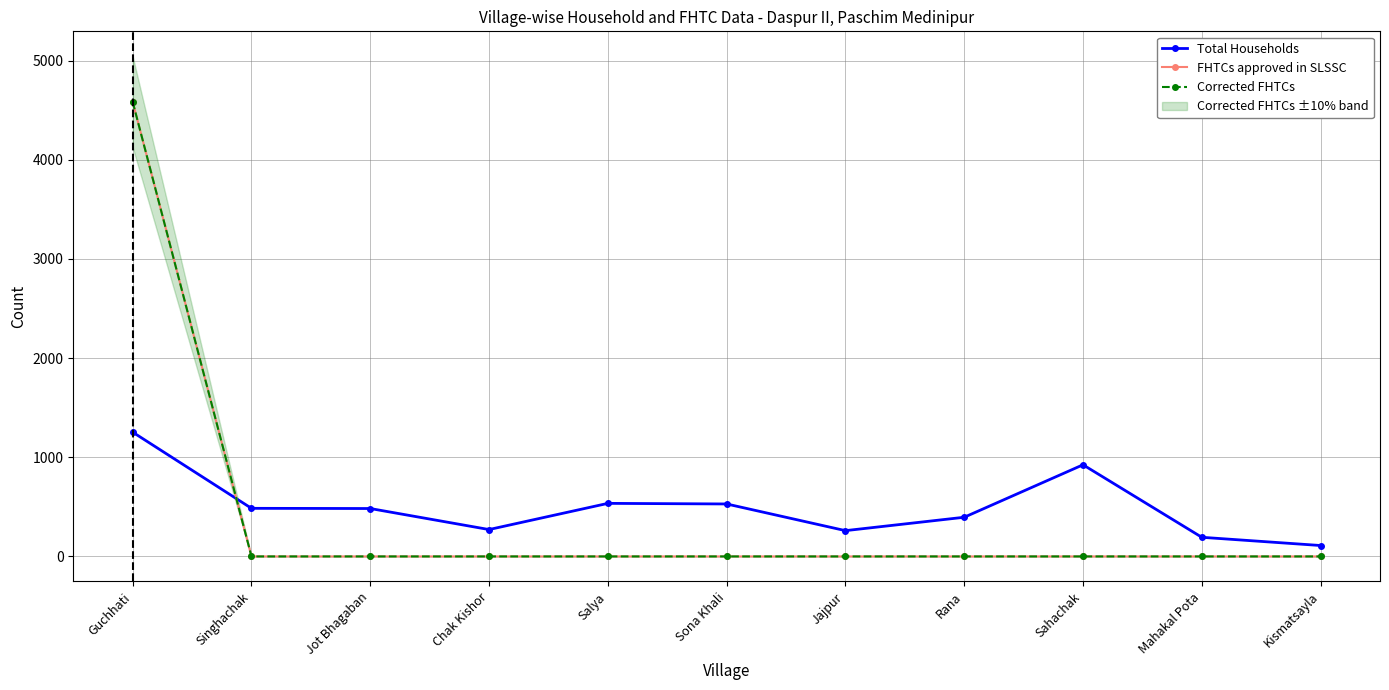

Where does the Total Households series first go above 483?

Guchhati